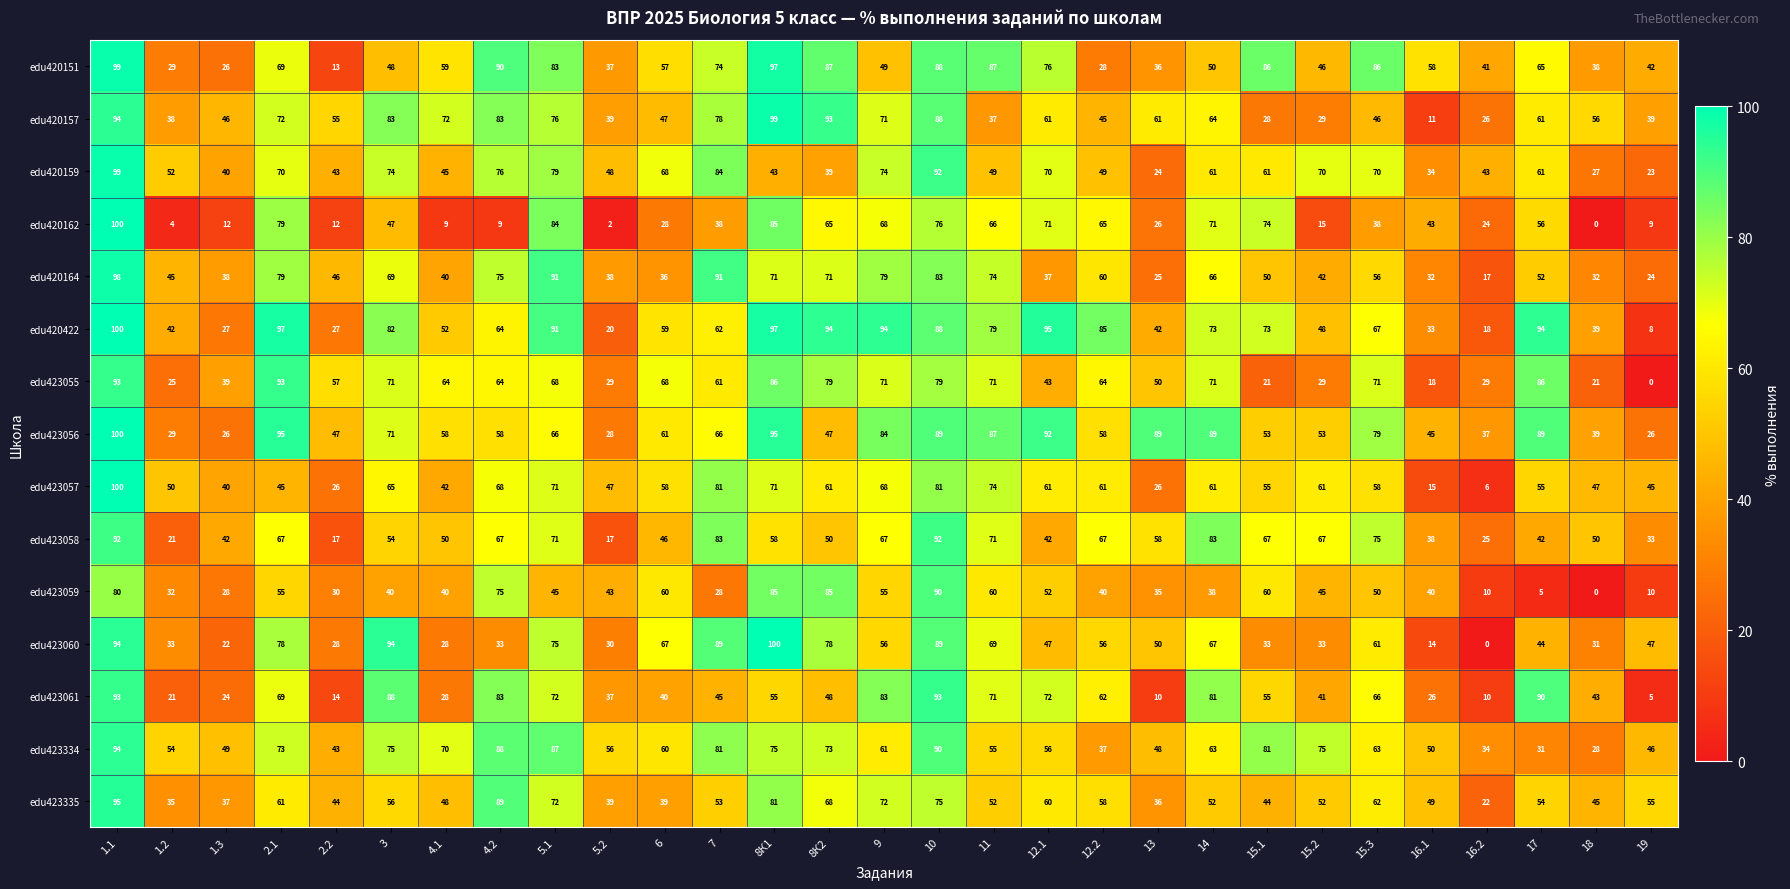

What is the sum of the edu420164 values at 17 and 6?

88